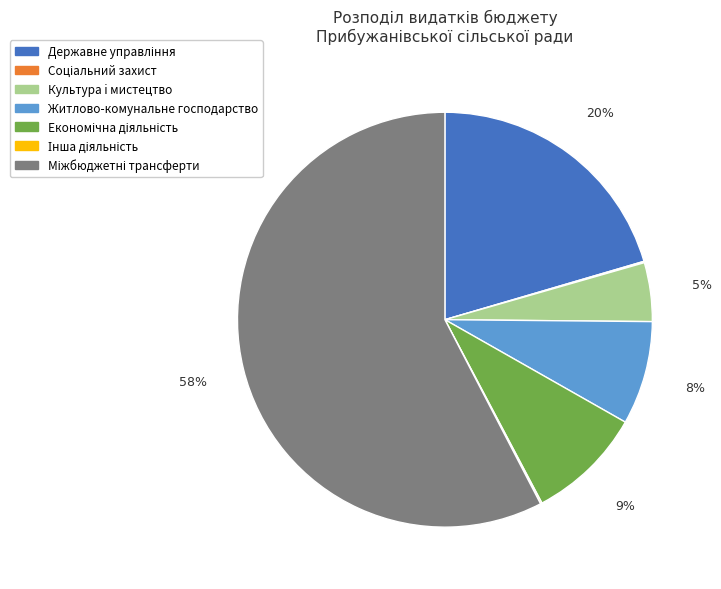

True or false: Культура i мистецтво accounts for 5% of the total.

True